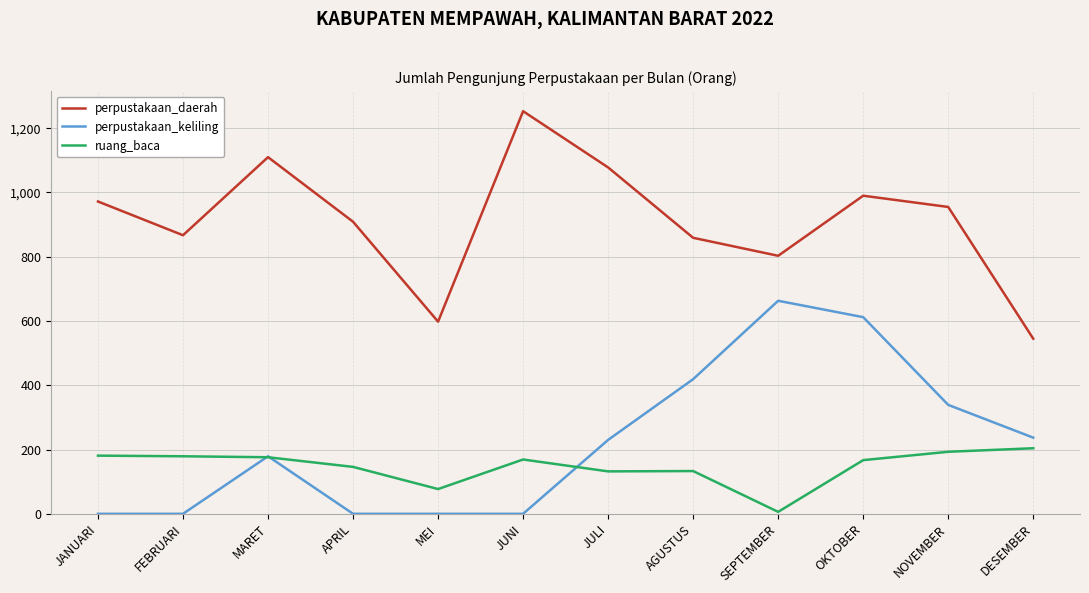

Which category has the highest value in the perpustakaan_keliling series?

SEPTEMBER